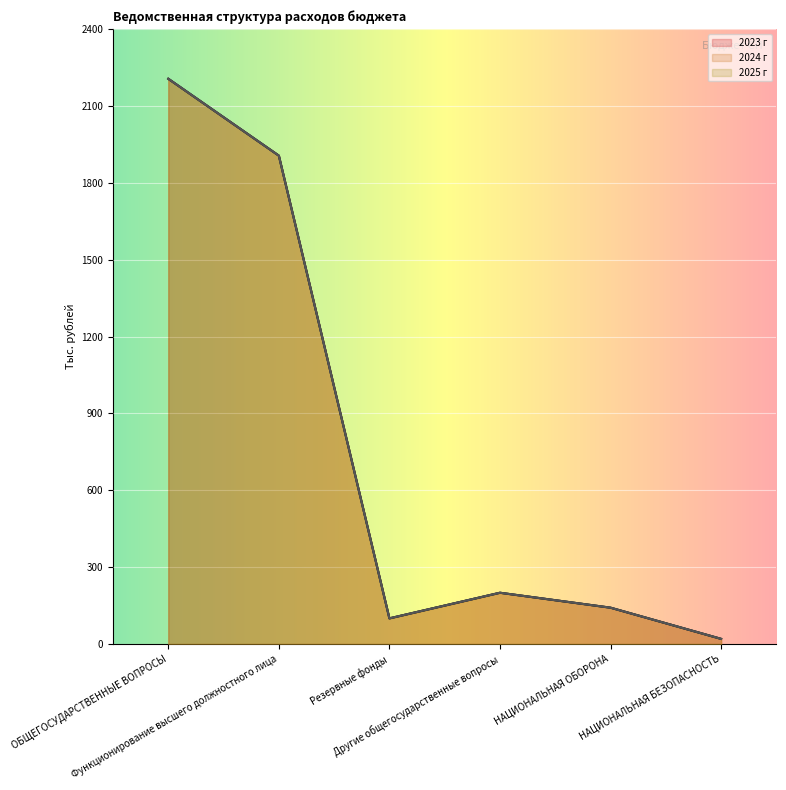

What is the average value of the 2024 г series?

762.3